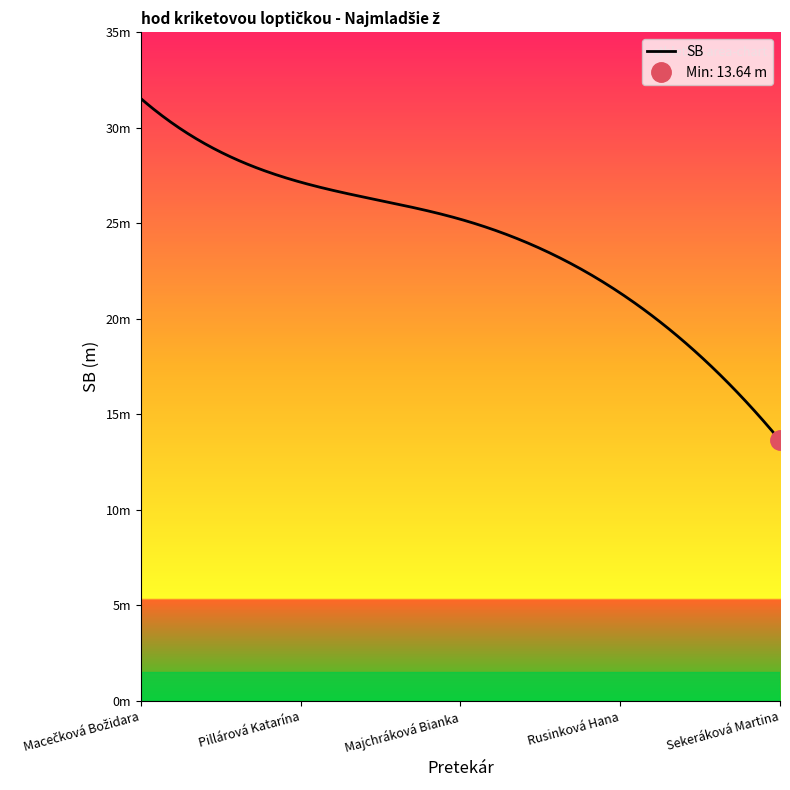

How many lines are shown in the chart?

1